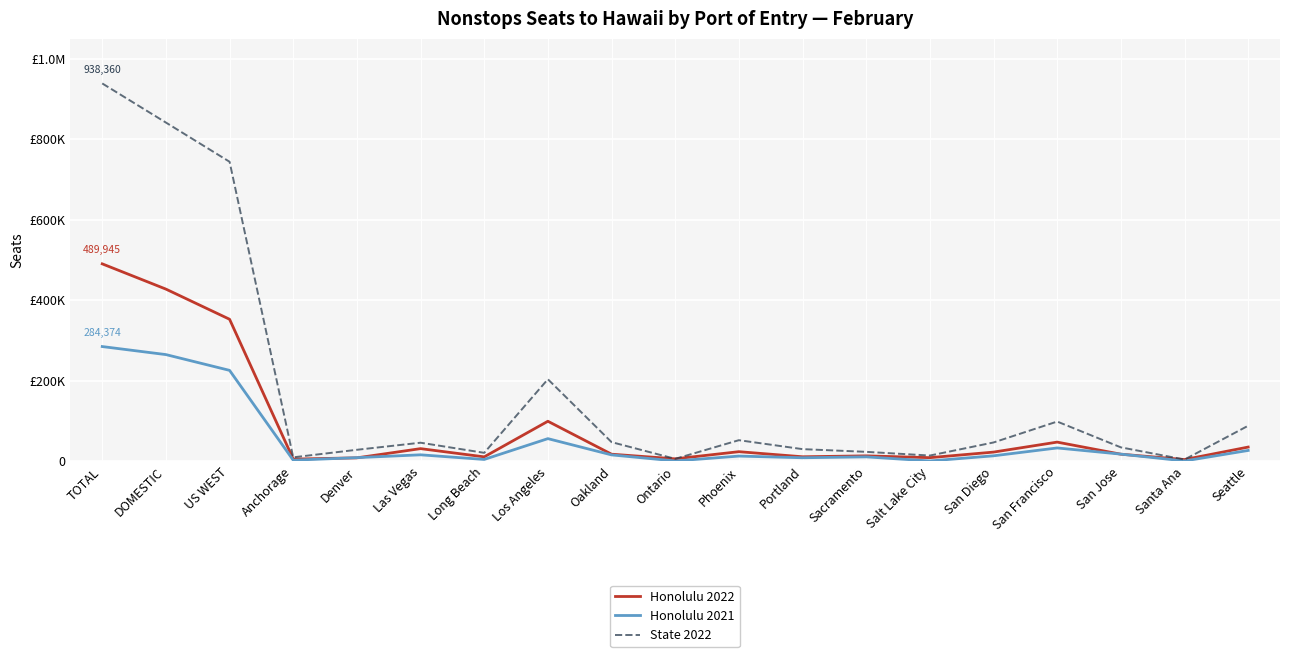

Rank the series at DOMESTIC from highest to lowest value.

State 2022, Honolulu 2022, Honolulu 2021